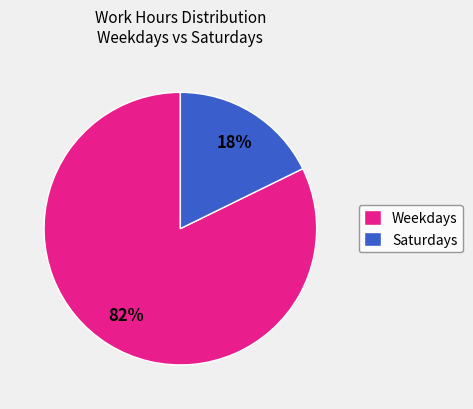

What percentage is the Saturdays slice, to the nearest percent?

18%